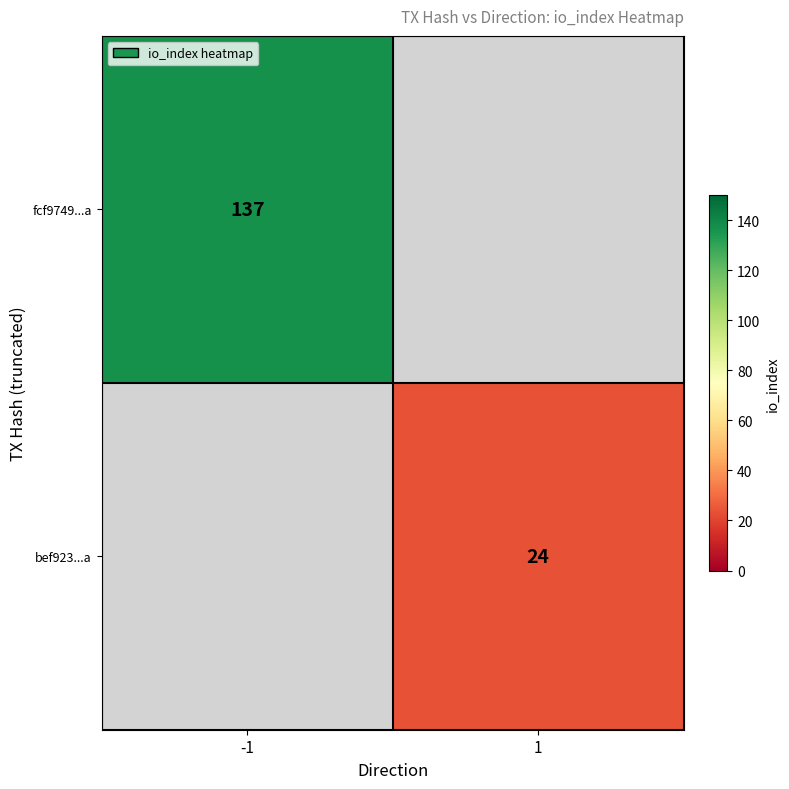

The value of fcf9749...a at -1 is 137. True or false?

True